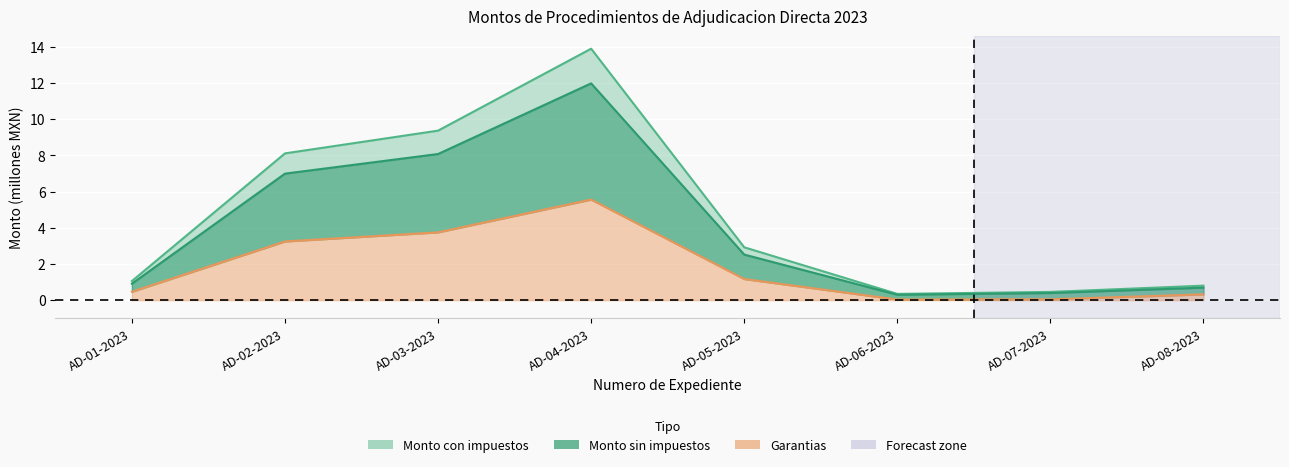

Reading left to right, extract all data points from this chart.

Monto sin impuestos: 1.1	8.1	9.4	13.9	2.9	0.3	0.5	0.8
Monto con impuestos: 0.9	7.0	8.1	12.0	2.5	0.3	0.4	0.7
Garantias: 0.5	3.2	3.7	5.6	1.2	0.0	0.0	0.3